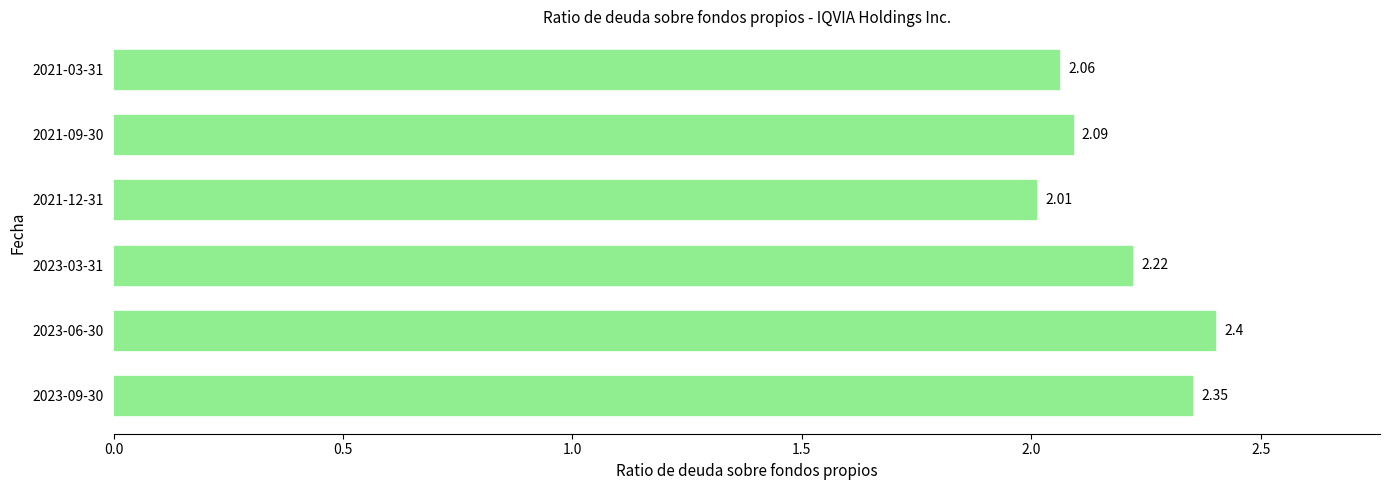

Rank the categories by value from lowest to highest.

2021-12-31, 2021-03-31, 2021-09-30, 2023-03-31, 2023-09-30, 2023-06-30